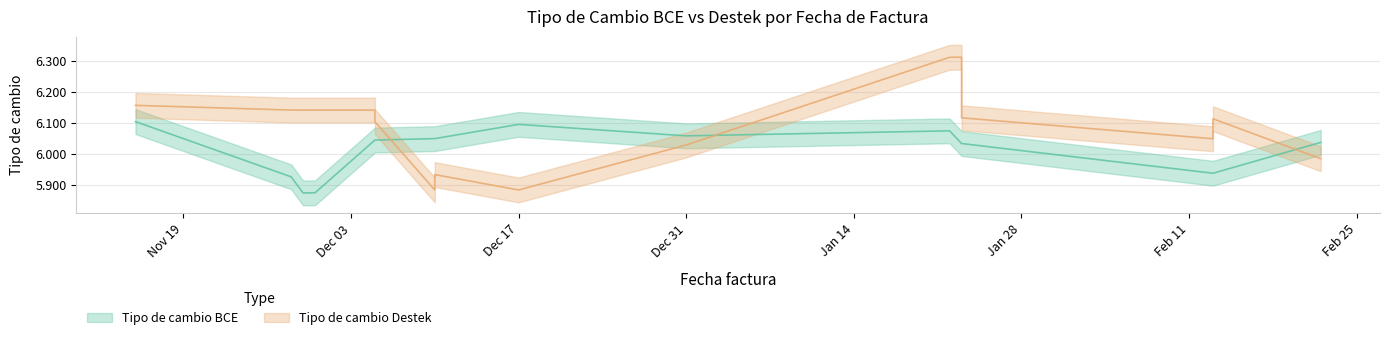

What are all the series names shown in the legend?

Tipo de cambio BCE, Tipo de cambio Destek